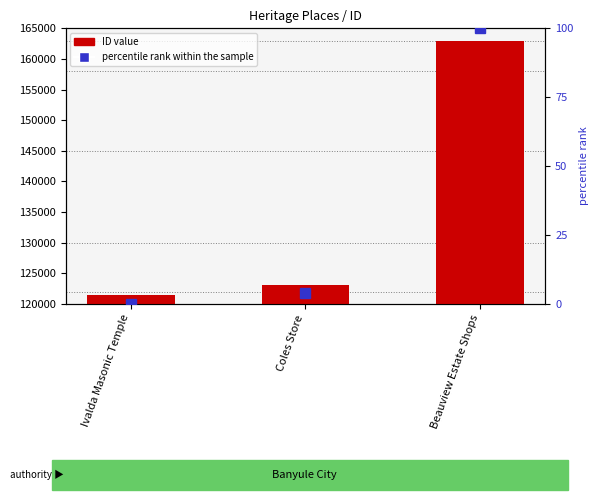

What is the total value across all series at Ivalda Masonic Temple?

121500.0